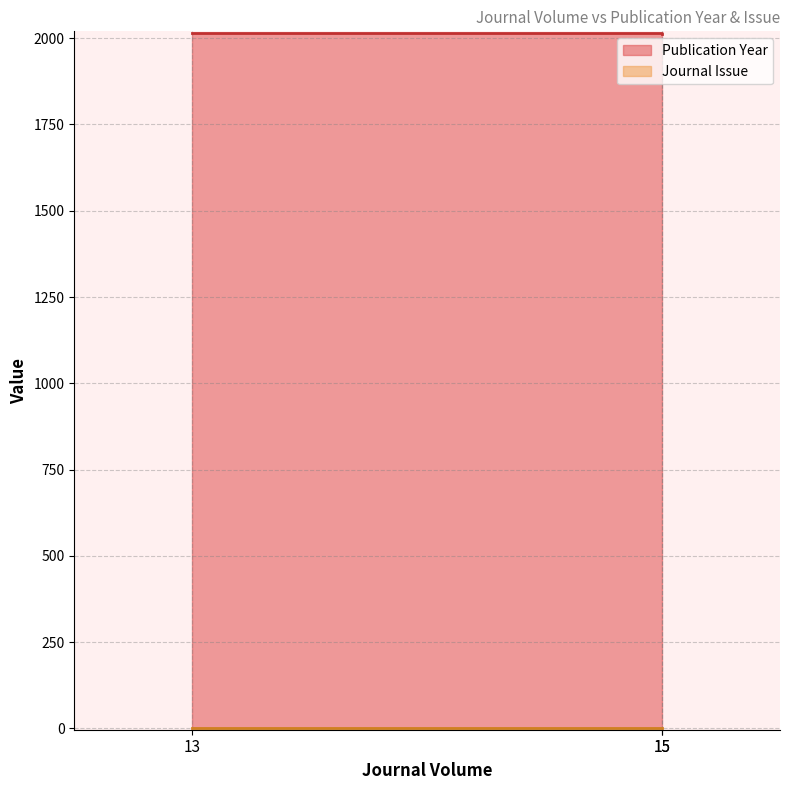

The value at 15 is 471. True or false?

False